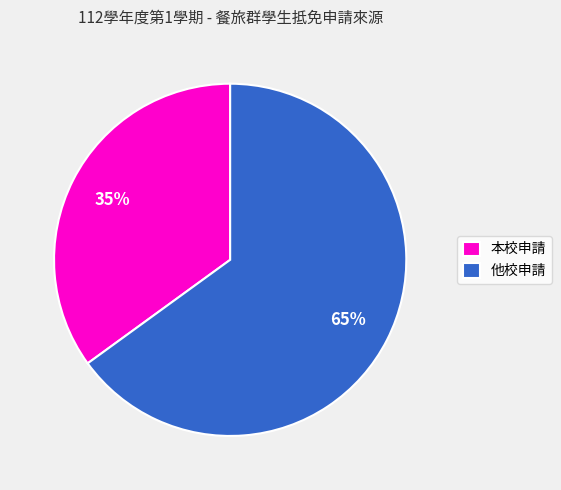

True or false: 本校申請 accounts for 35% of the total.

True